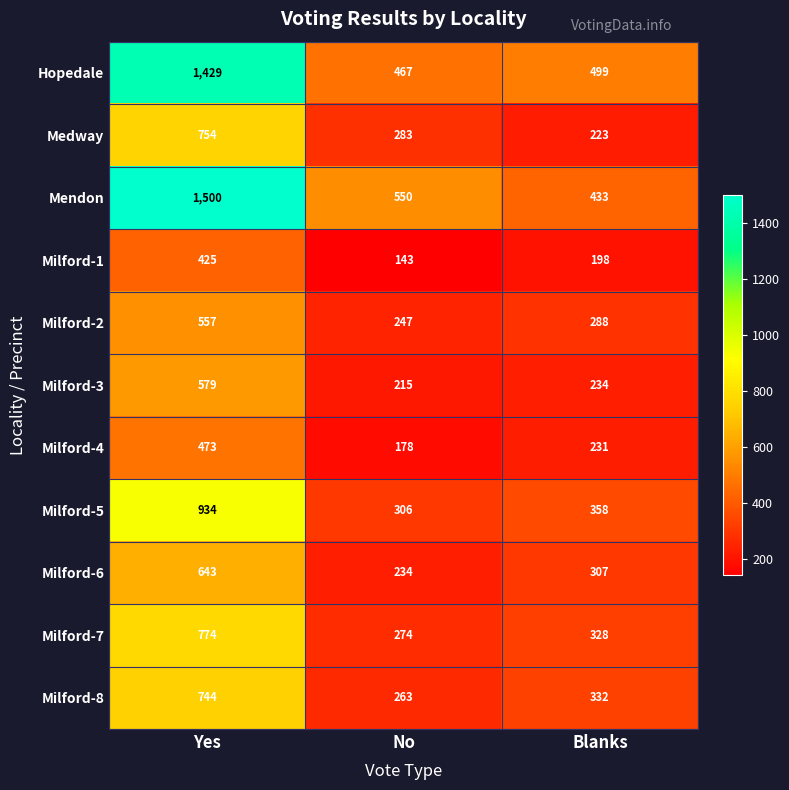

Is it true that Milford-3 equals 79 at No?

False